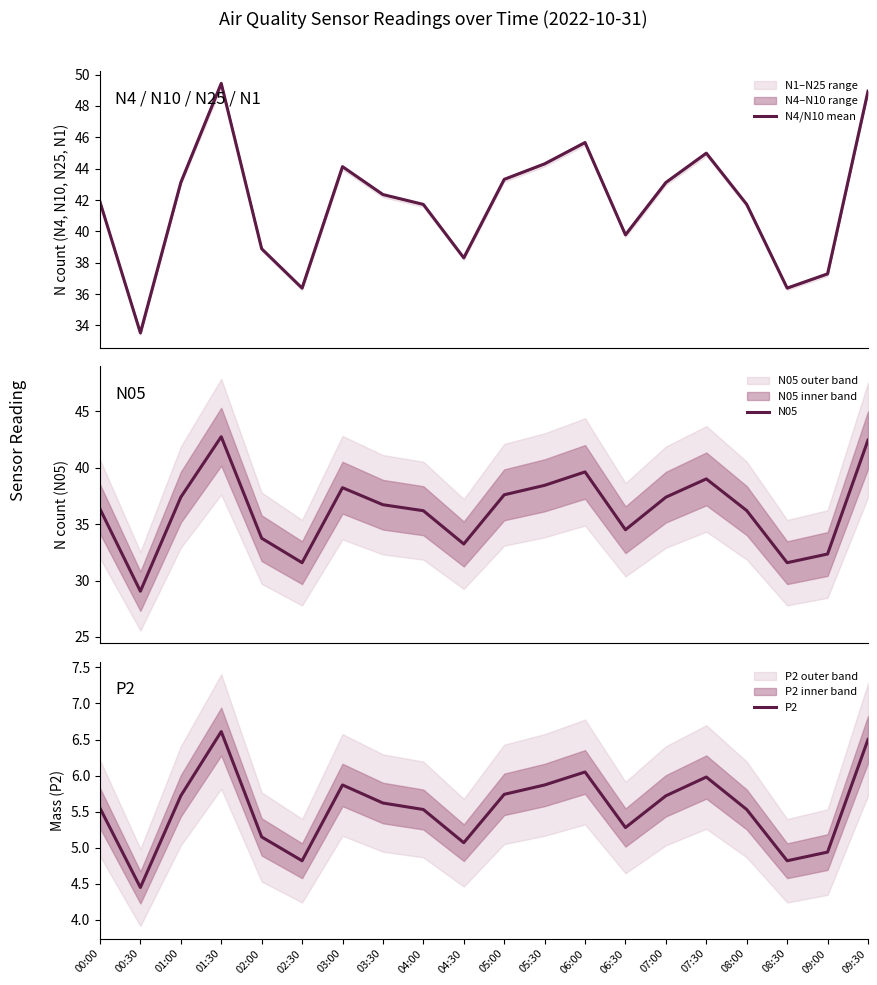

Which label corresponds to the largest value in the chart?

01:30